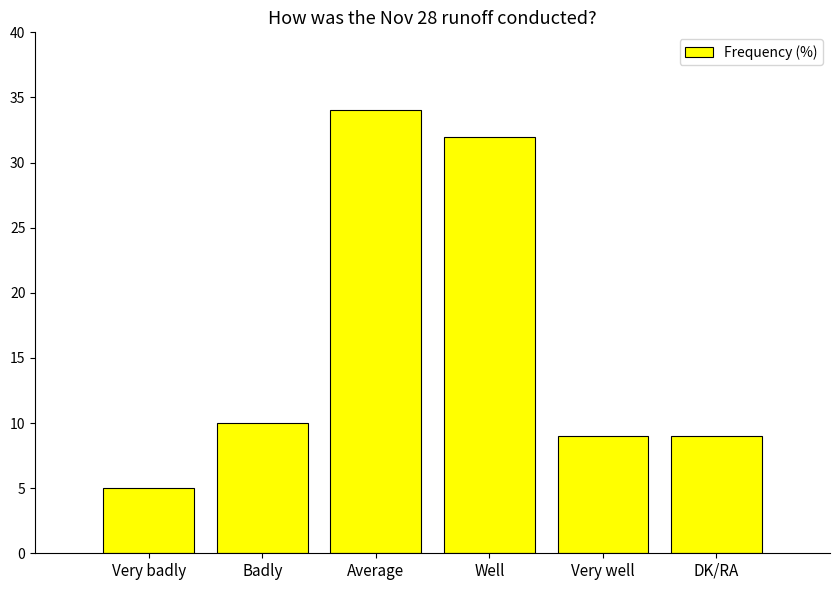

What is the difference between the second highest and minimum values?

27